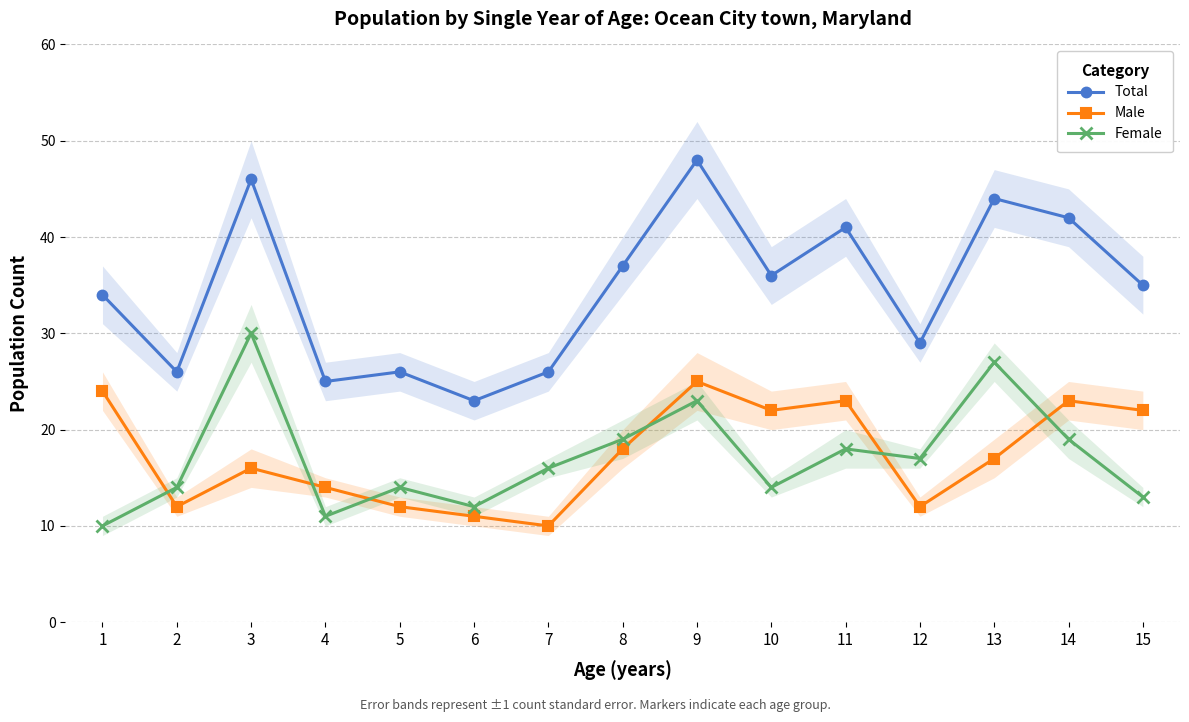

What is the sum of all Male values?

261